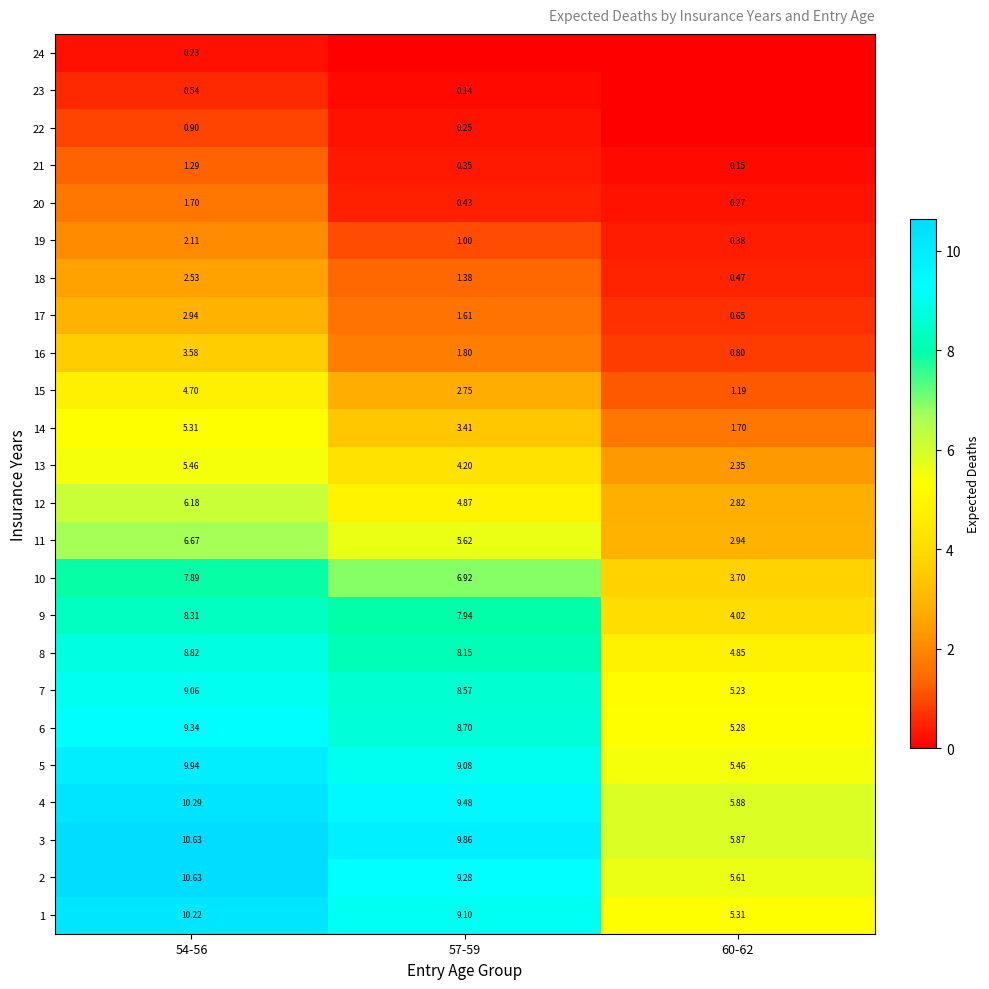

What is the difference between the maximum and second lowest values in the 4 series?

0.8